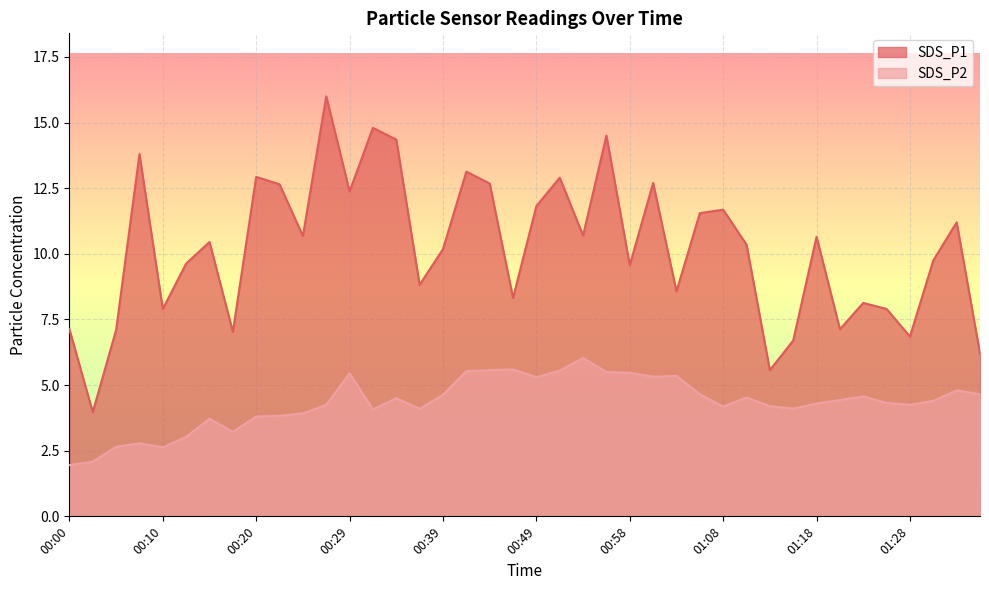

List the series in order of their peak value, lowest first.

SDS_P2, SDS_P1